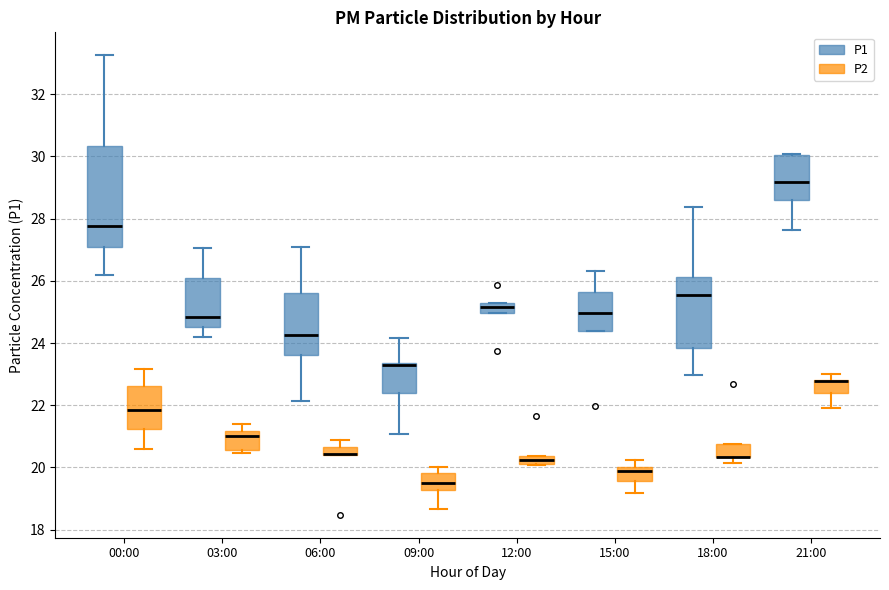

Where is the upper edge of the box for 09:00 (P2) on the y-axis? The values are not printed on the chart, so give them approximately, as read against the axis.

19.8